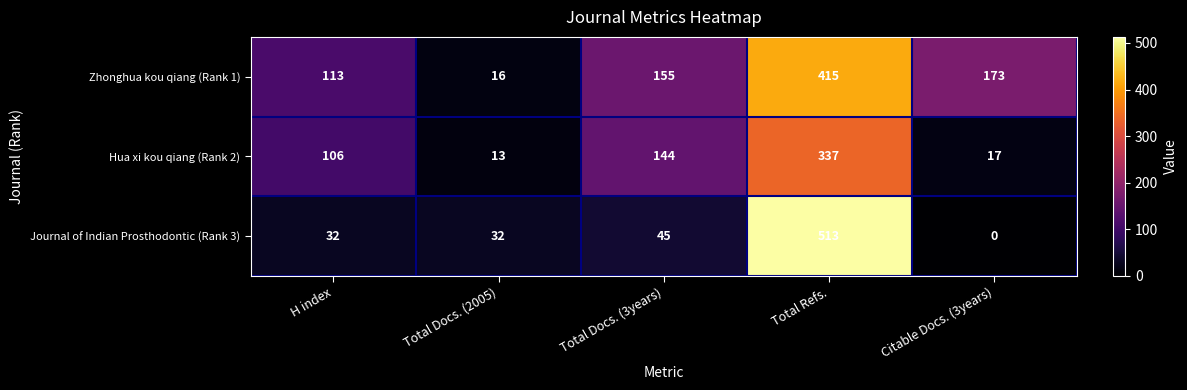

What is the minimum value for Zhonghua kou qiang (Rank 1)?

16